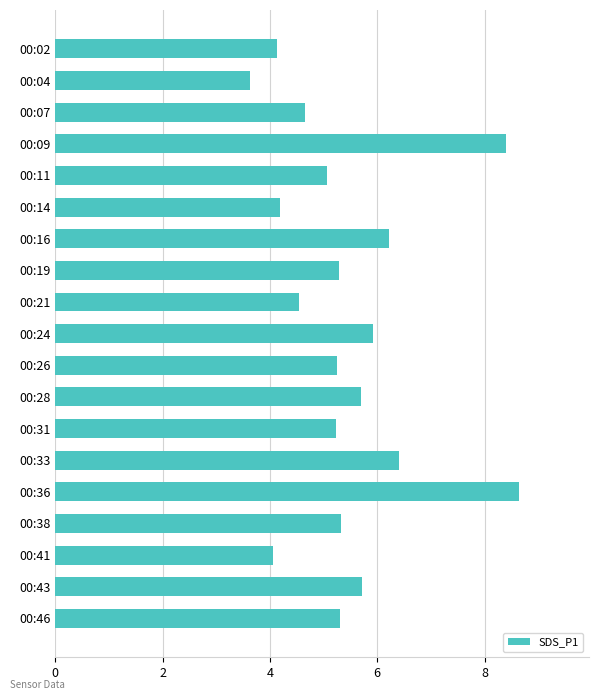

What is the value of the 3rd bar from the top?

4.7